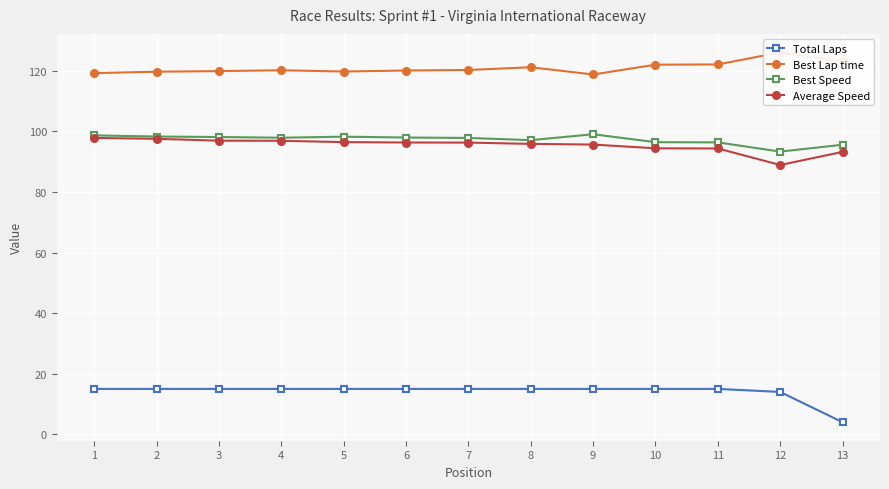

What is the value of the Total Laps point at the 11th from the left?

15.0